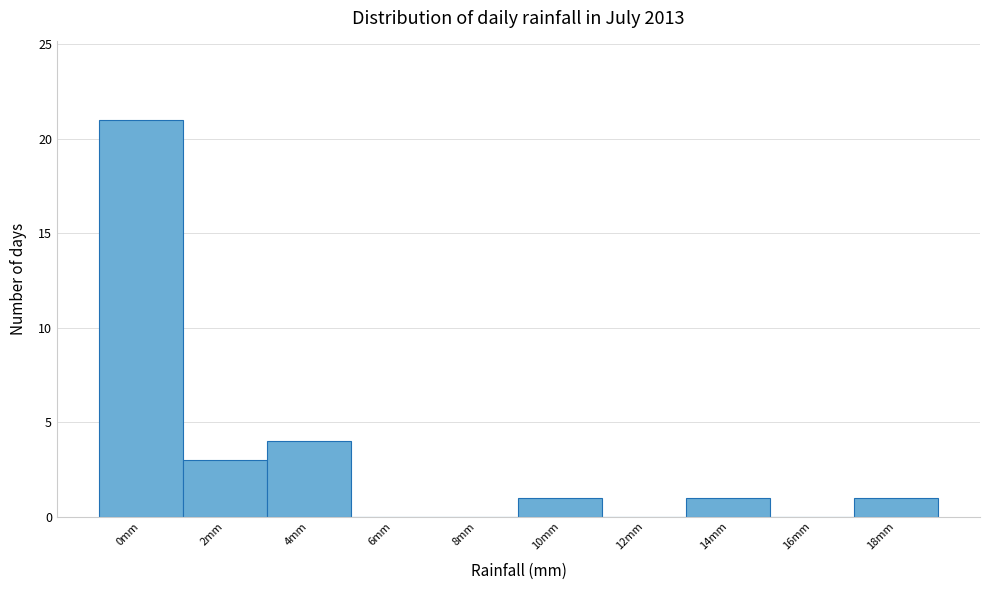

Reading right to left, extract all data points from this chart.

18mm=1	16mm=0	14mm=1	12mm=0	10mm=1	8mm=0	6mm=0	4mm=4	2mm=3	0mm=21